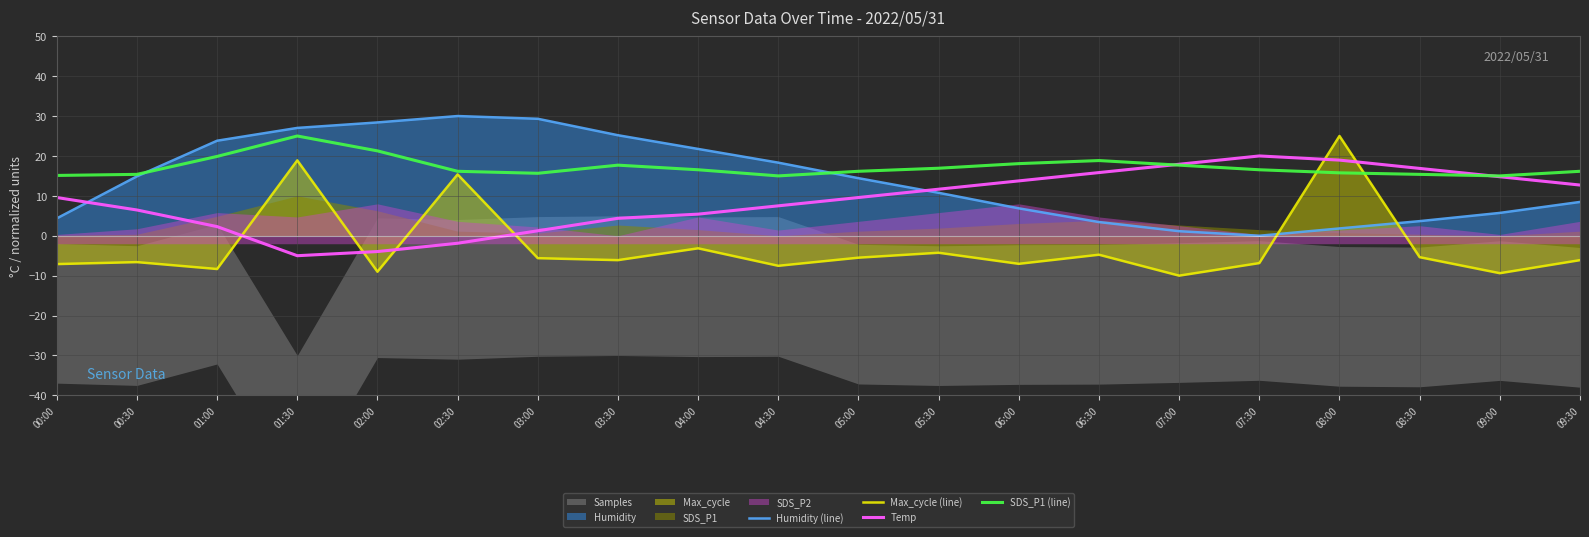

Rank the series at 06:30 from highest to lowest value.

SDS_P1 (line), Temp, Humidity (line), Max_cycle (line)